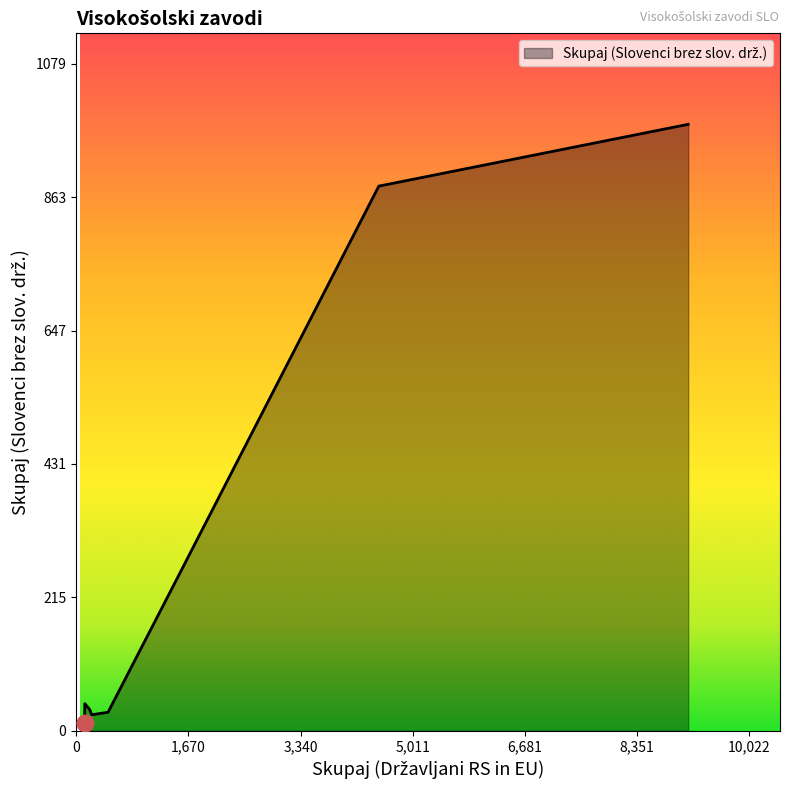

What is the average value?

284